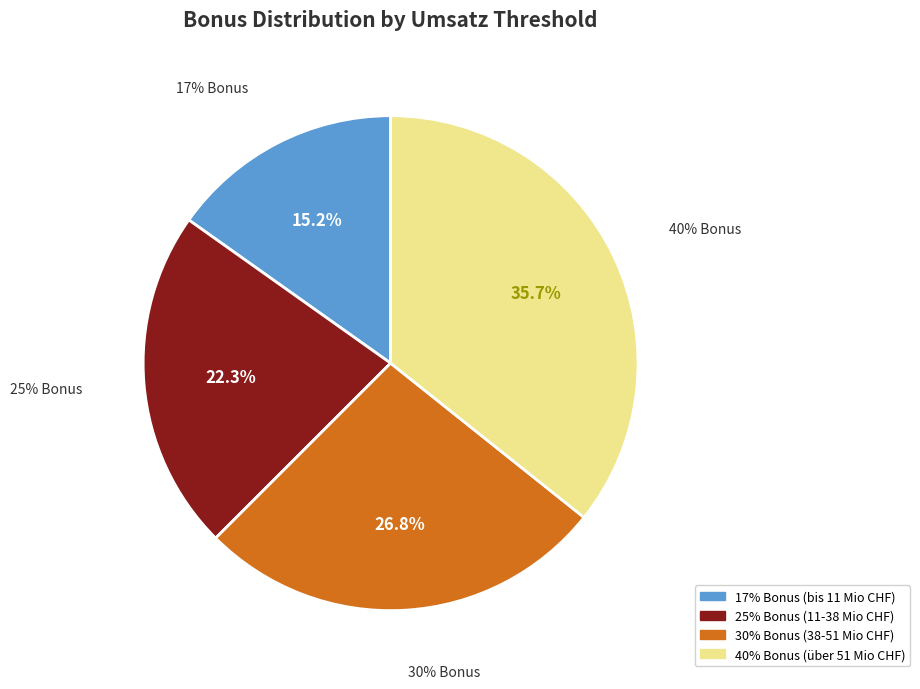

How many segments does this pie chart have?

4